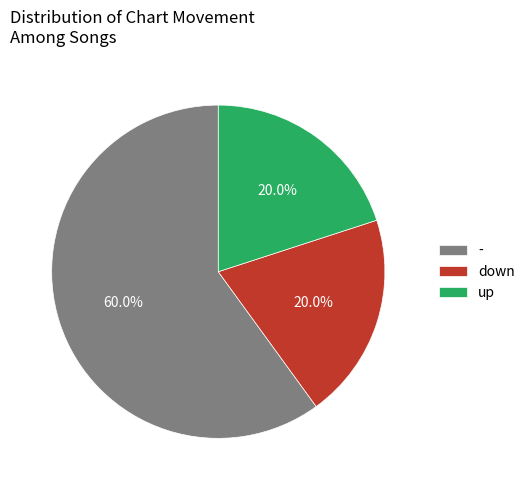

Is it true that up is 33% of the pie?

False